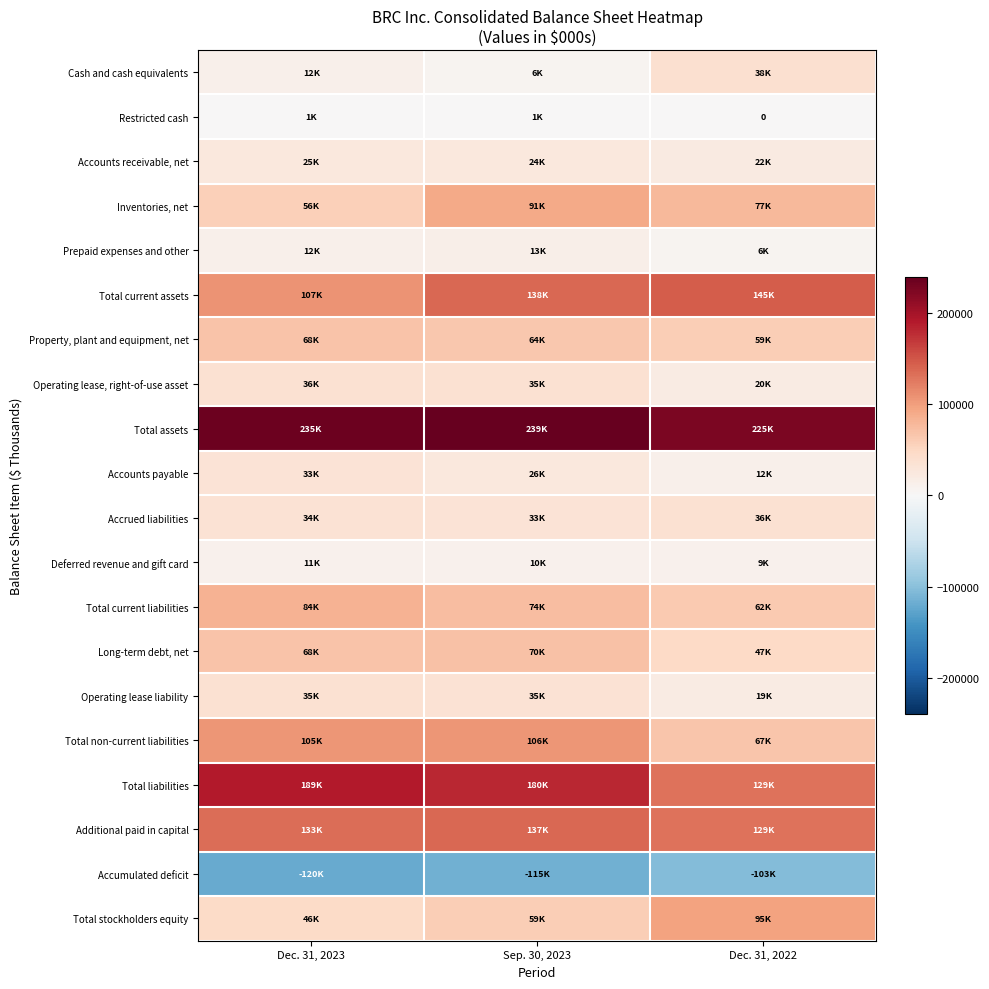

True or false: Property, plant and equipment, net has a value of 98820 at Sep. 30, 2023.

False